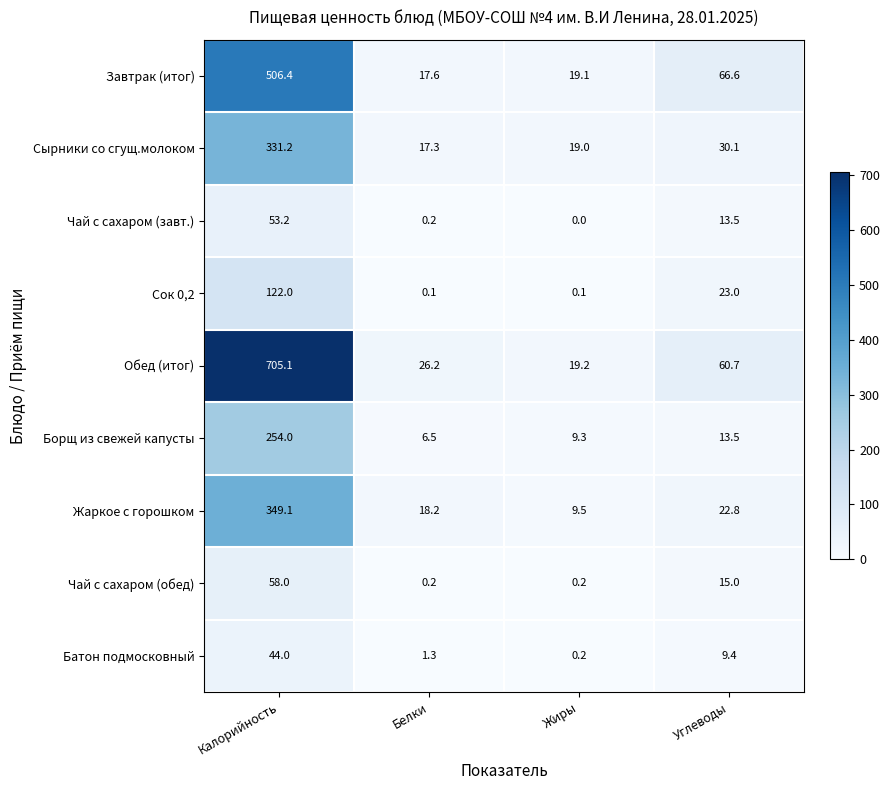

Which series changed the most between Калорийность and Углеводы?

Обед (итог)